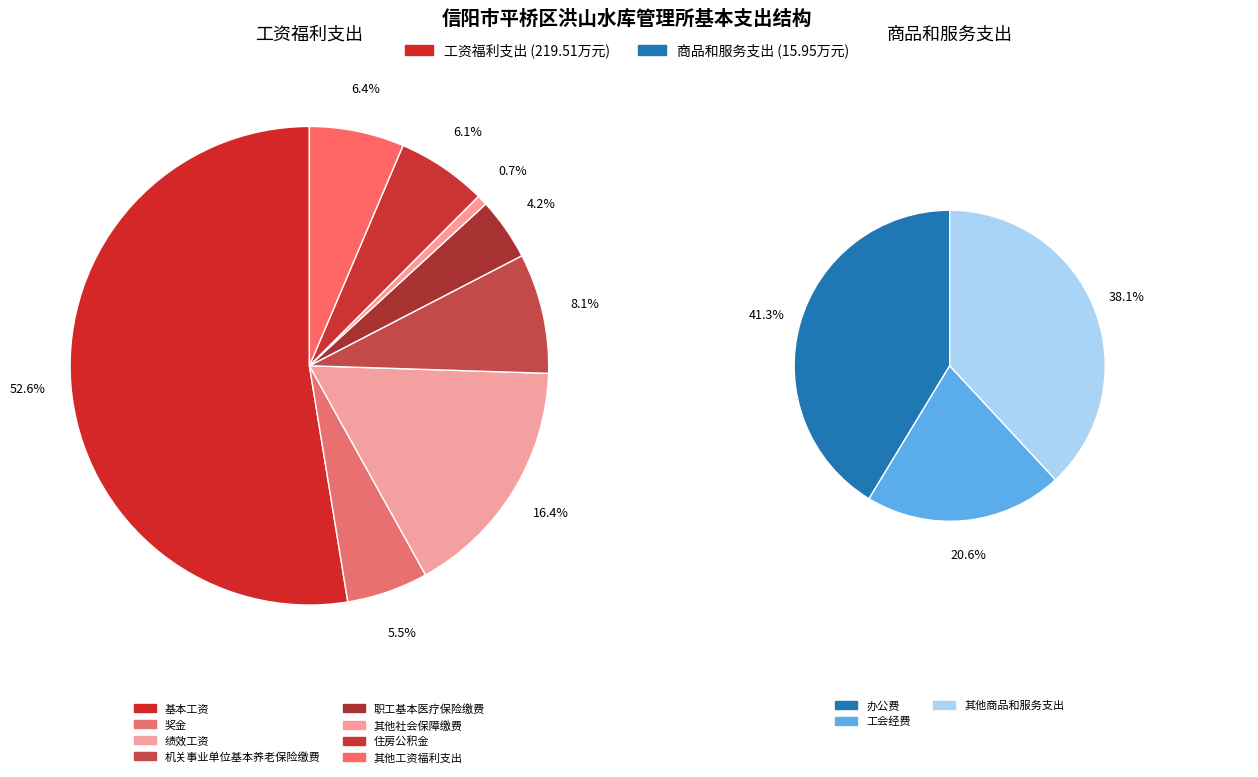

Between 商品和服务支出 and 工资福利支出, which is larger?

工资福利支出